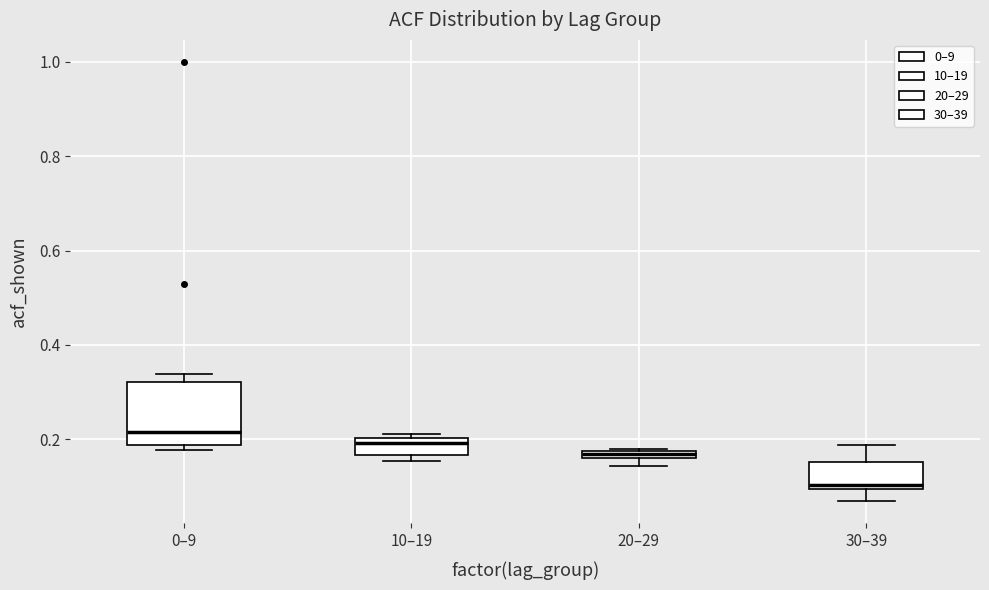

Which box's median line is the lowest?

30–39